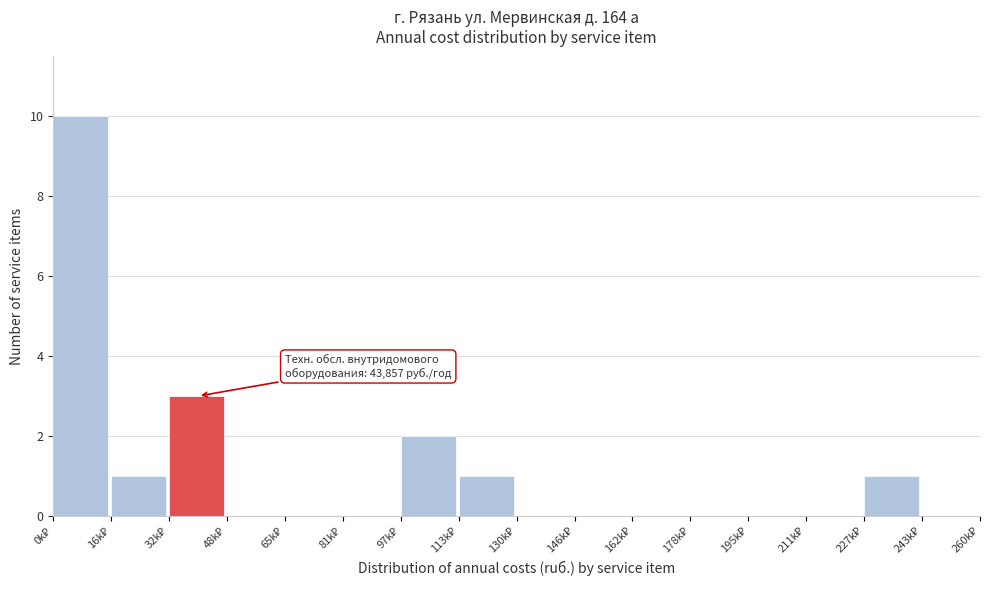

What is the maximum value shown in the chart?

10